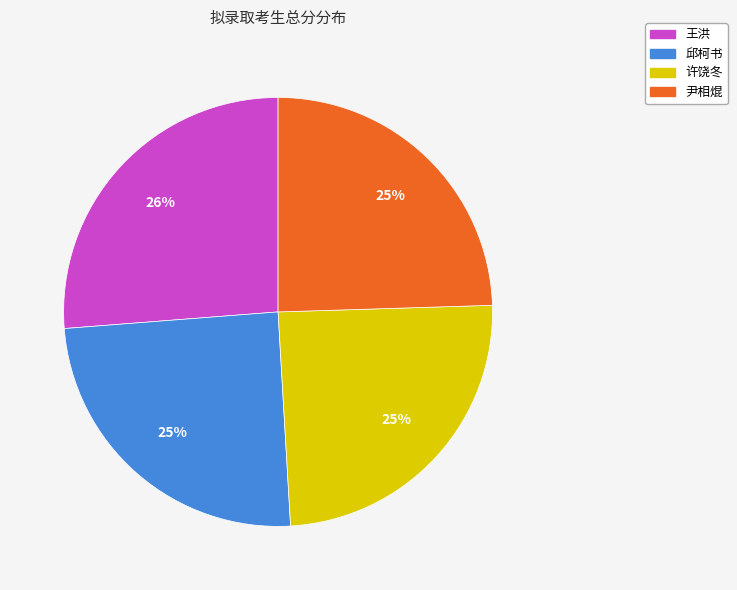

How many slices are in this pie chart?

4